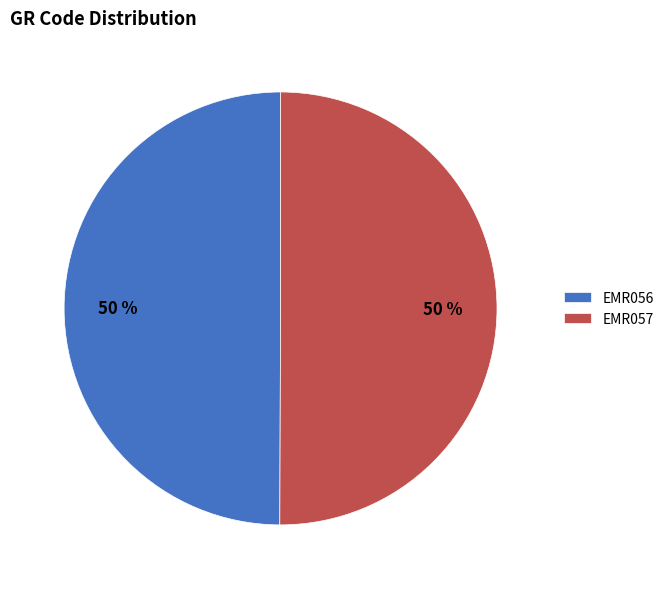

How many segments does this pie chart have?

2